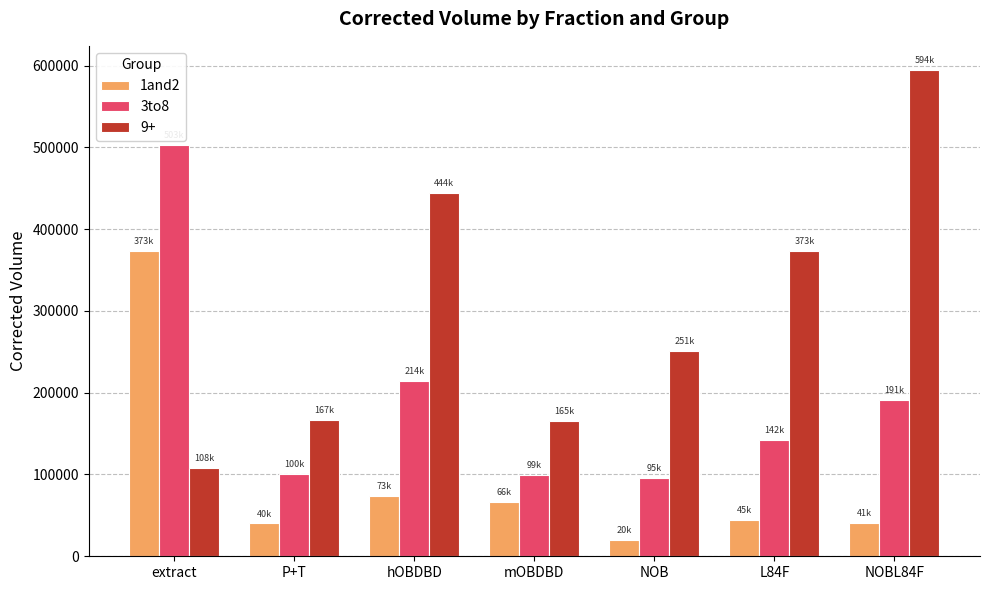

Is it true that 3to8 equals 99014.7 at mOBDBD?

True